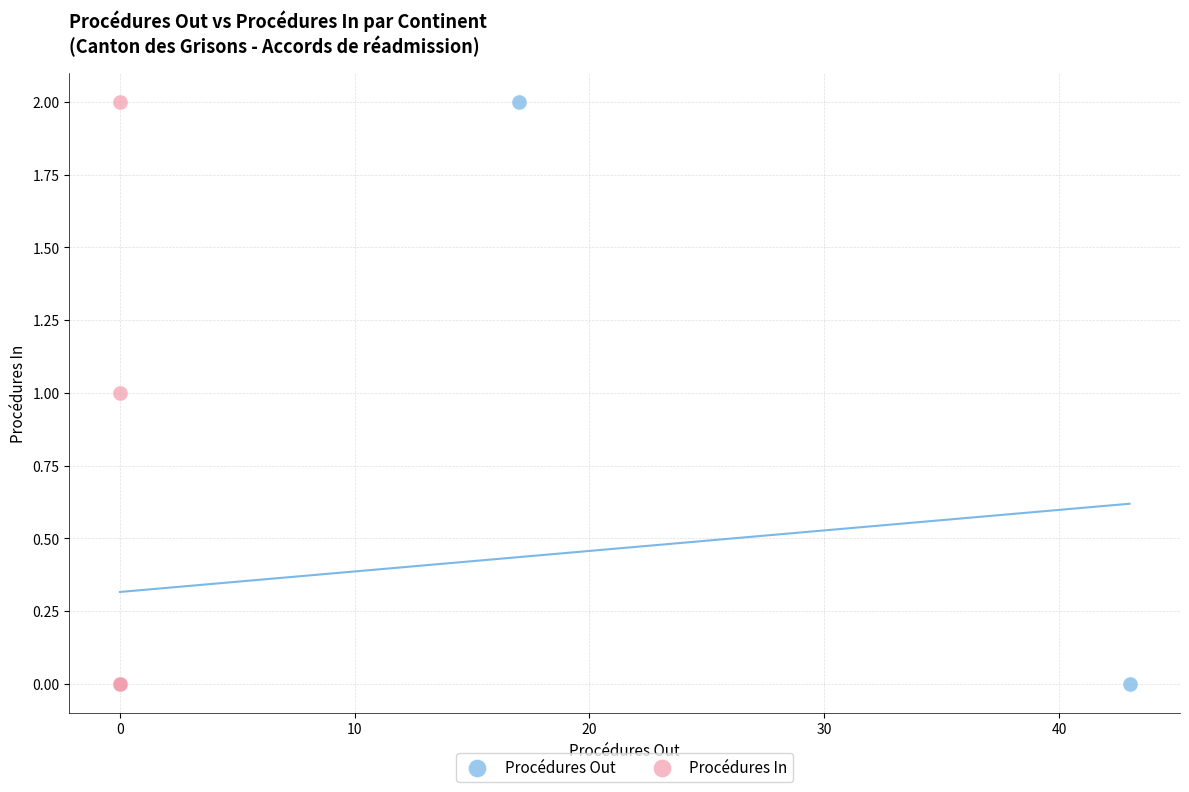

What are all the series names shown in the legend?

Procédures Out, Procédures In